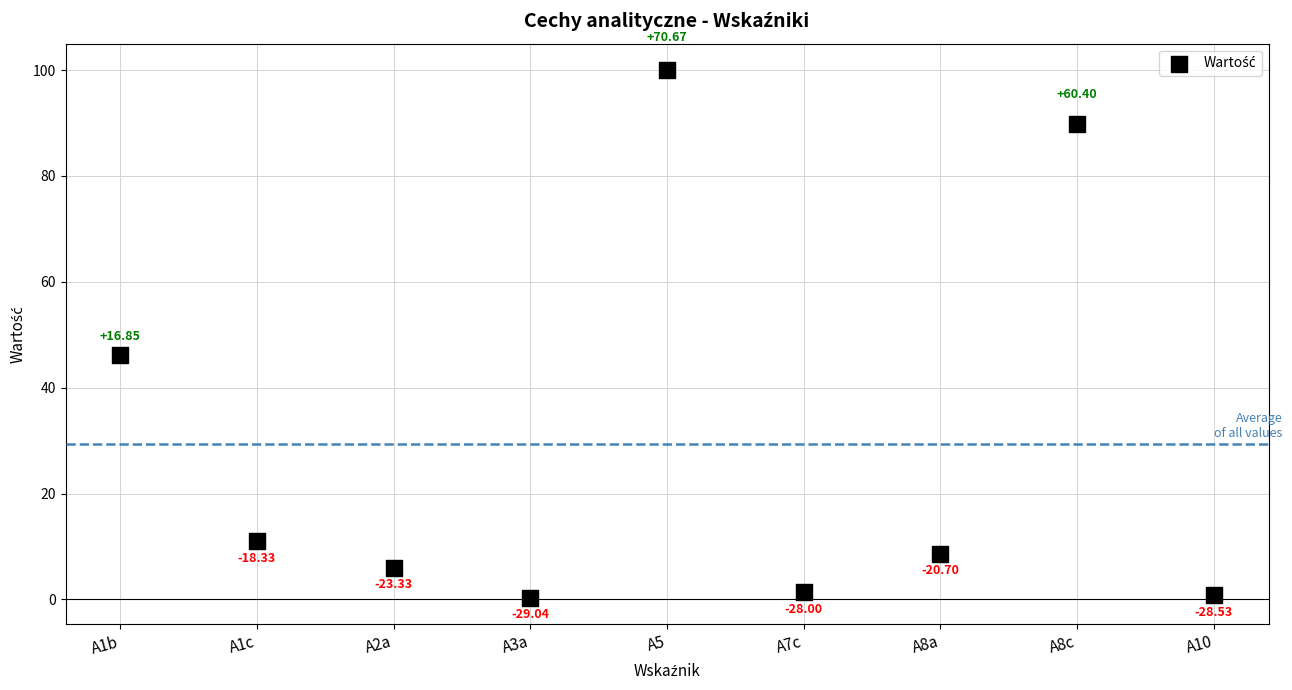

What is the average Y value?

29.3